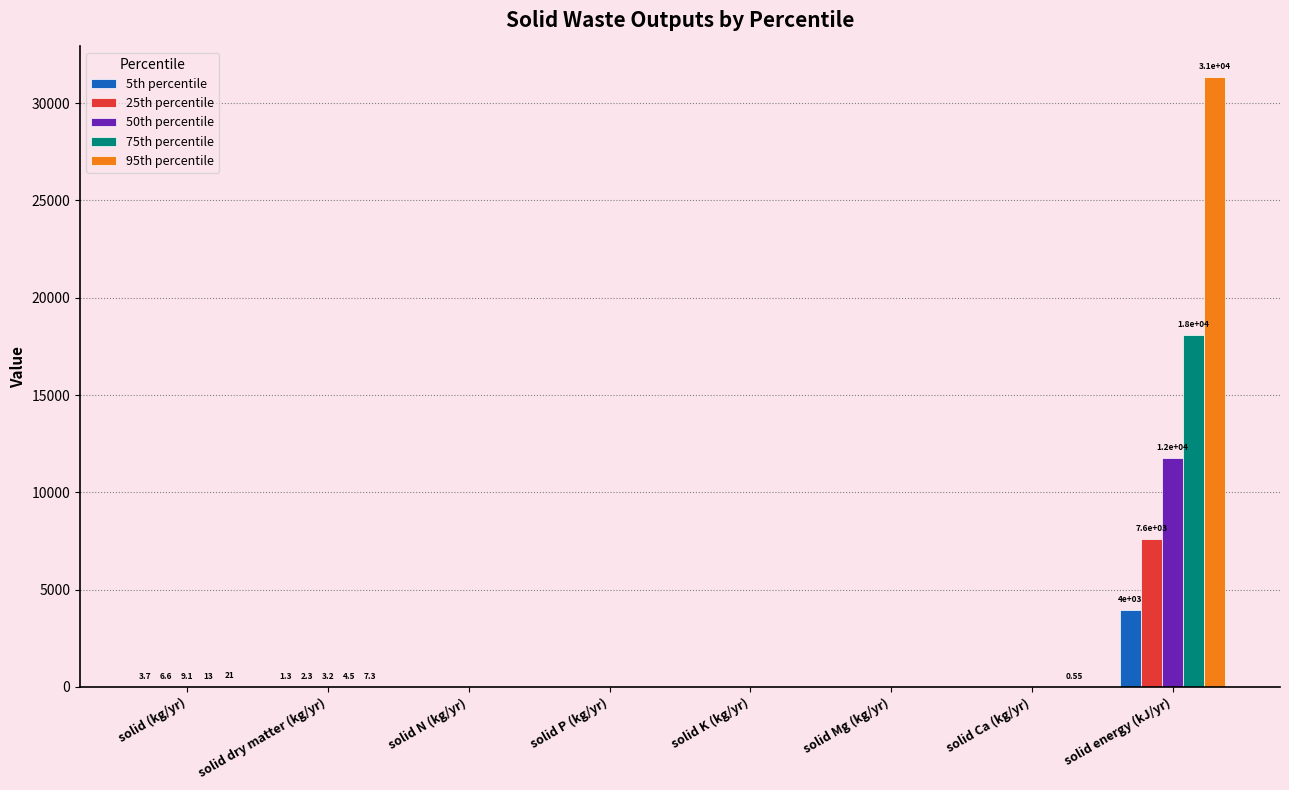

Which series has the widest spread of values?

95th percentile